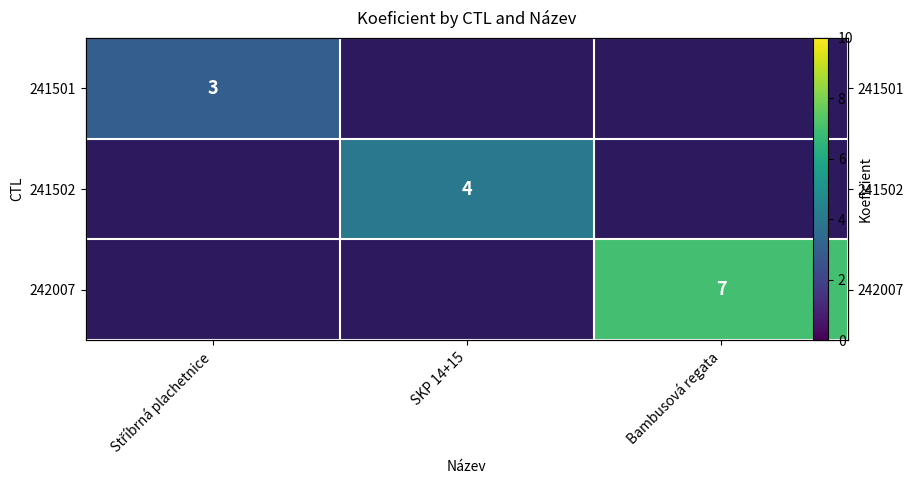

Rank the categories by 241502 value from highest to lowest.

Stříbrná plachetnice, SKP 14+15, Bambusová regata